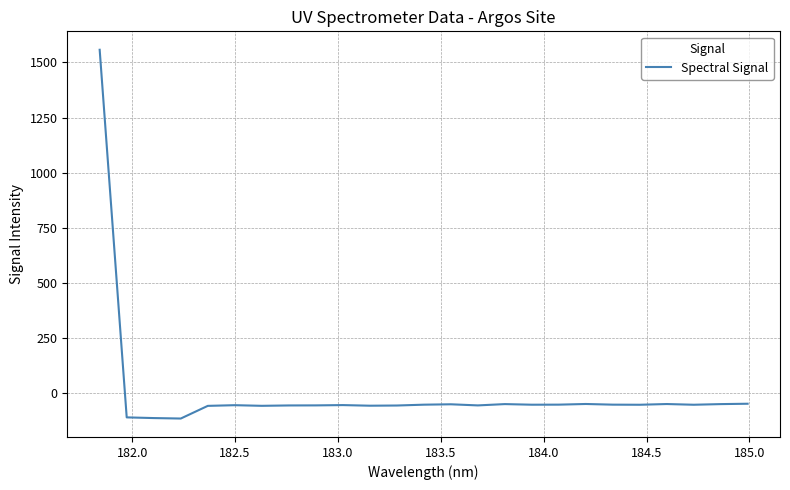

What is the greatest value displayed?

1557.7